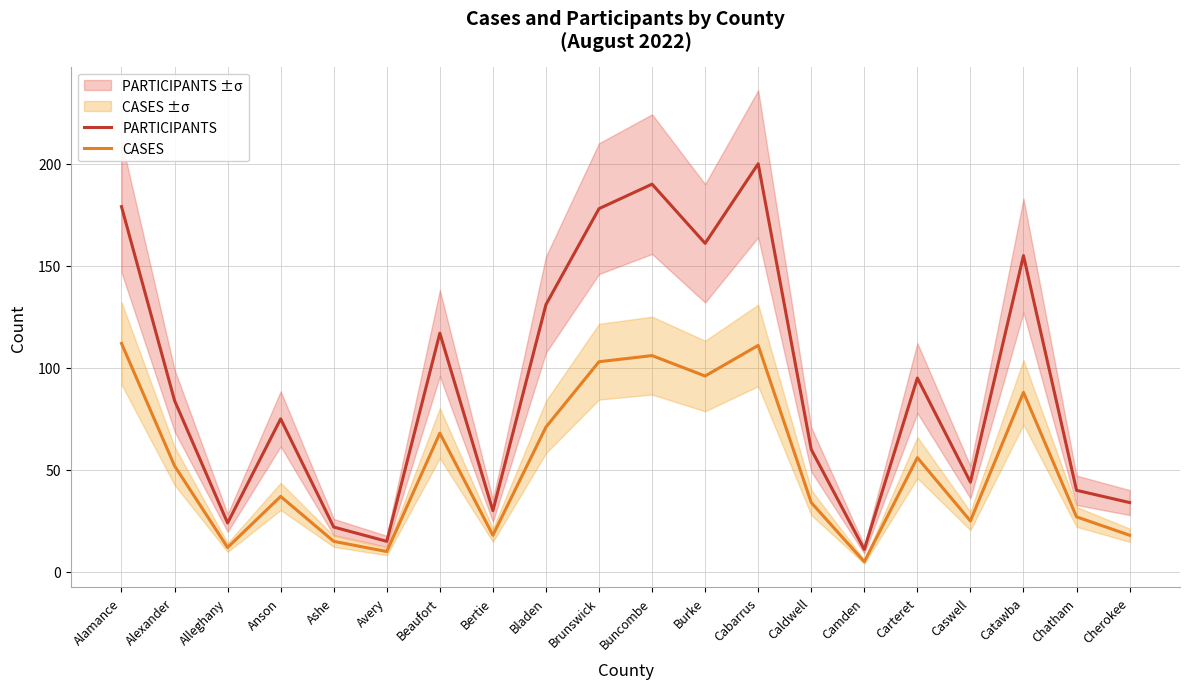

Which series has the largest total across all categories?

PARTICIPANTS